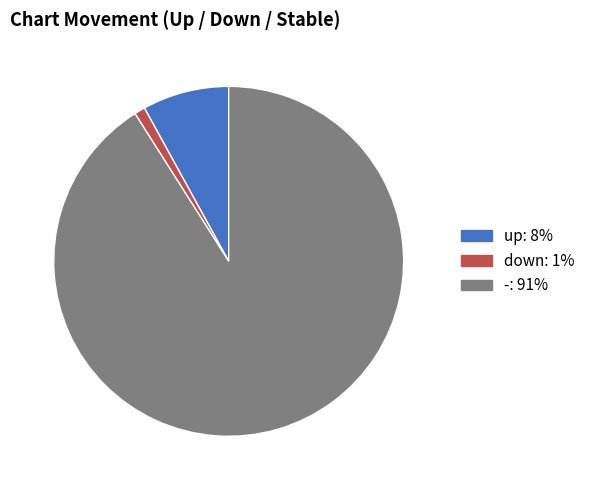

True or false: up accounts for 8% of the total.

True